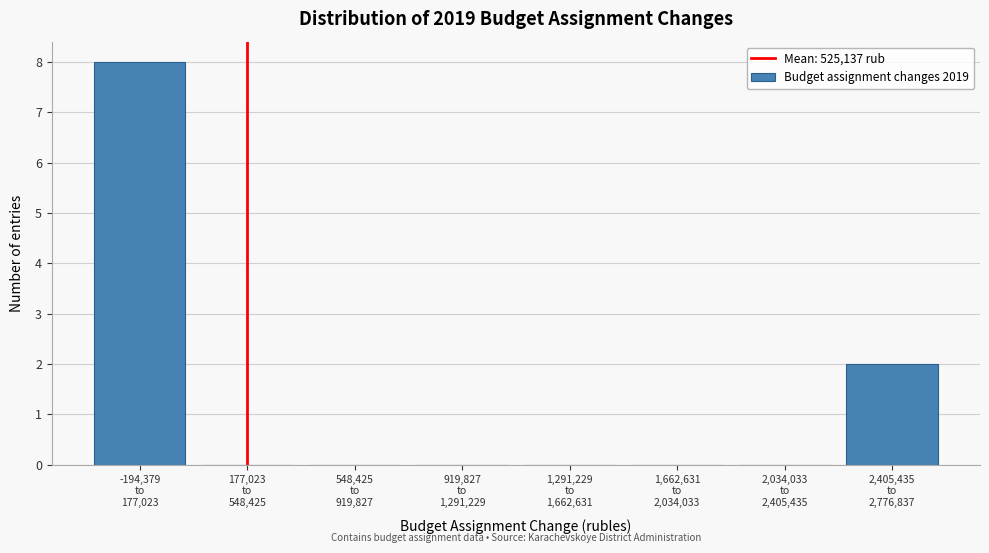

What is the sum of all values?

10